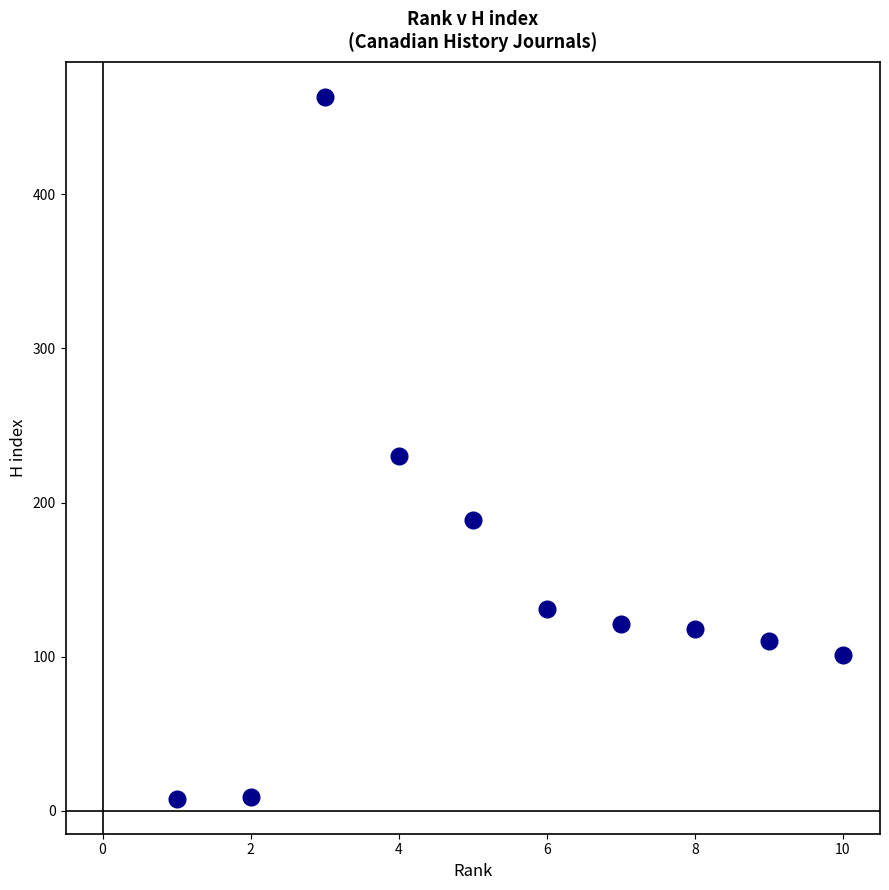

What is the range of X values (max minus min)?

9